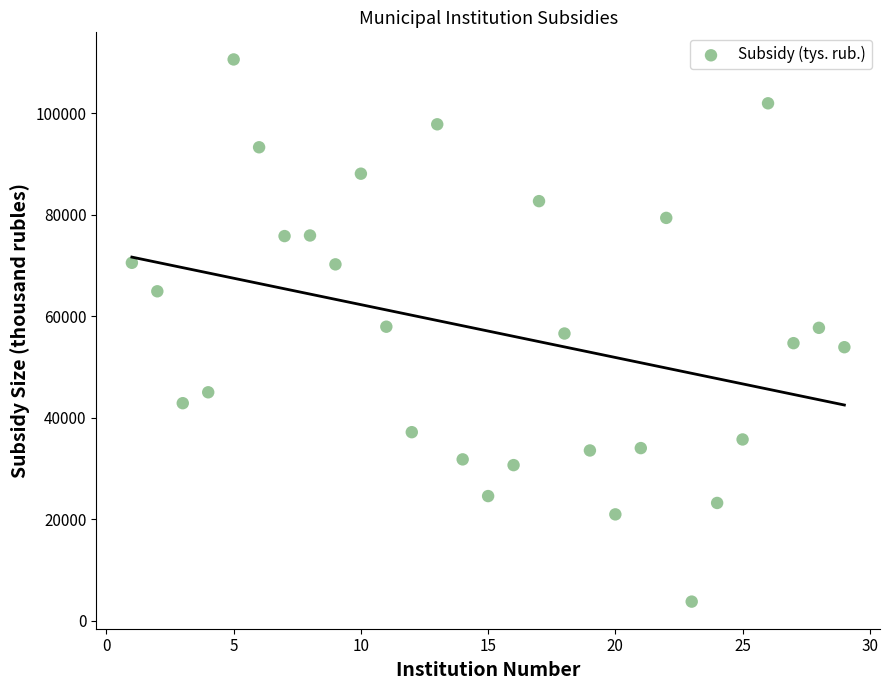

What is the range of Y values (max minus min)?

106833.8